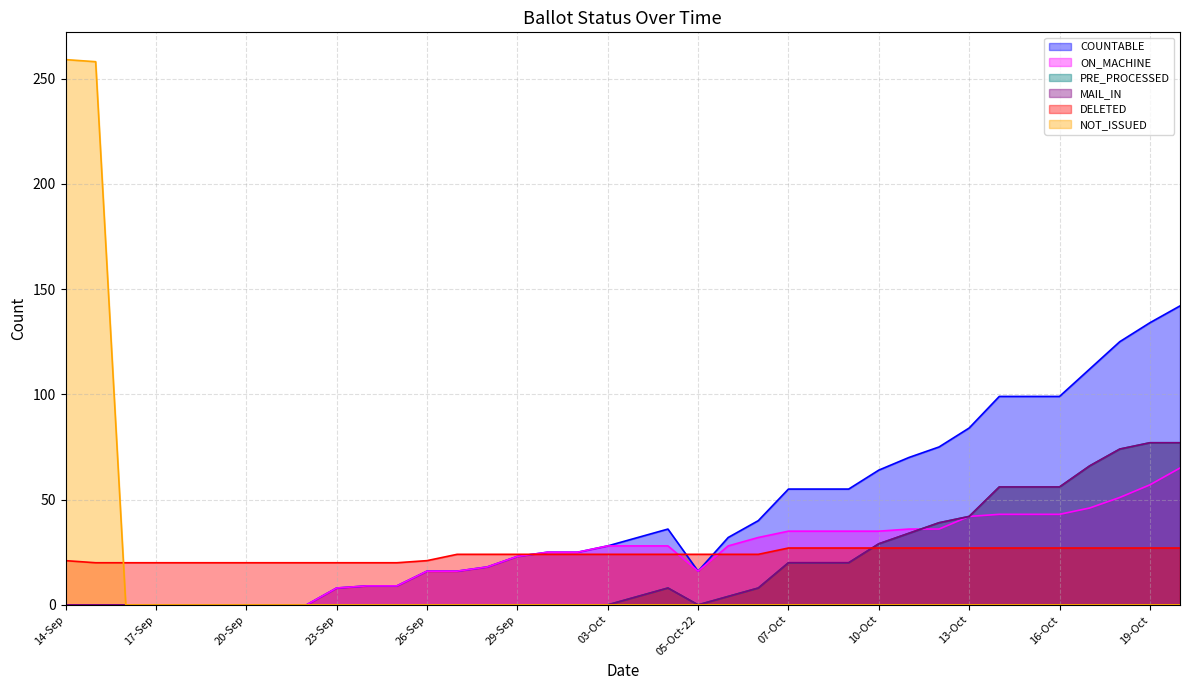

How many categories are shown in the chart?

38